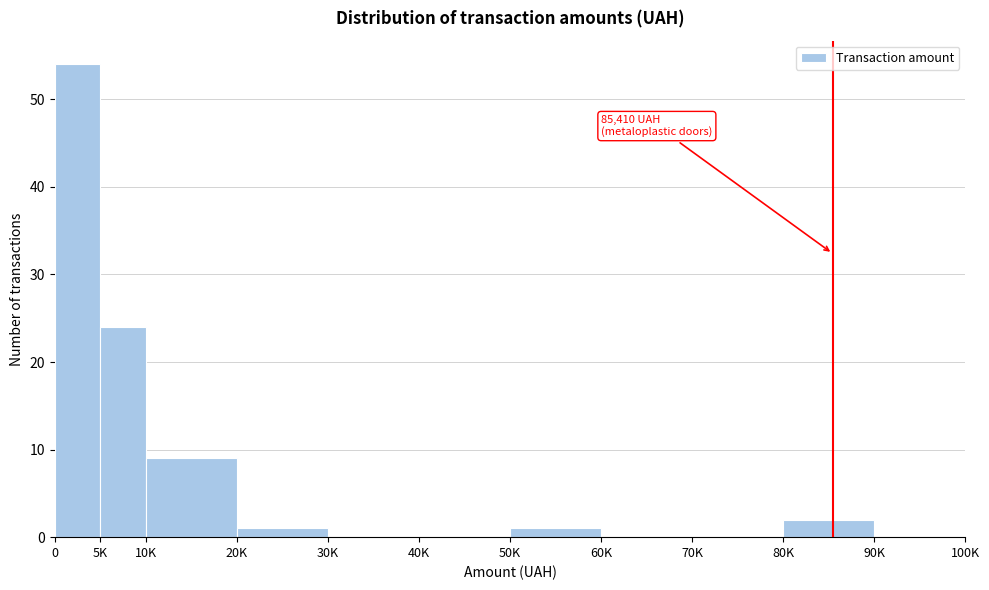

Reading right to left, list all the values displayed in this chart.

90K=0	80K=2	70K=0	60K=0	50K=1	40K=0	30K=0	20K=1	10K=9	5K=24	0=54